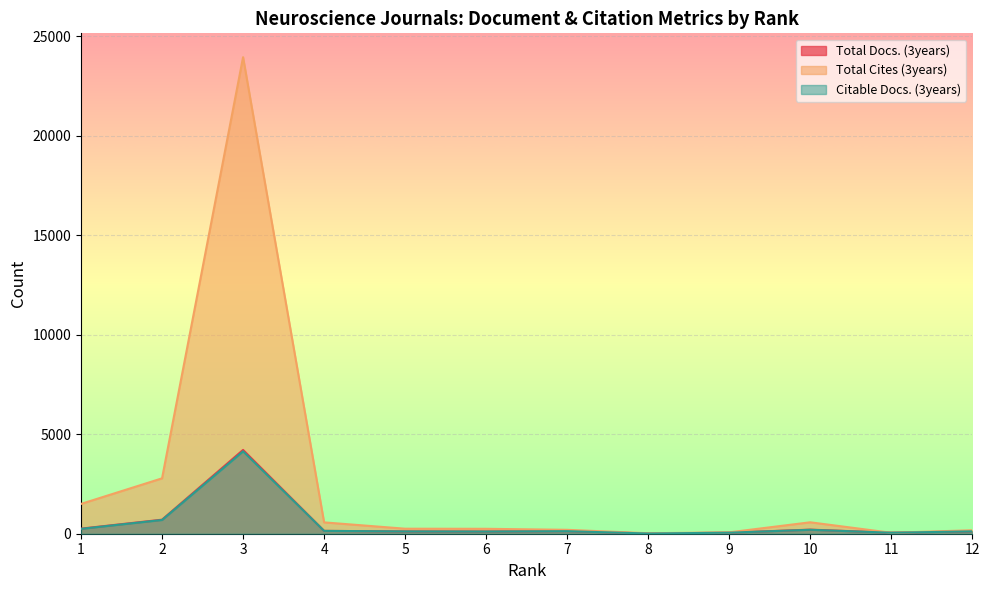

The value of Total Cites (3years) at 6 is 247. True or false?

True